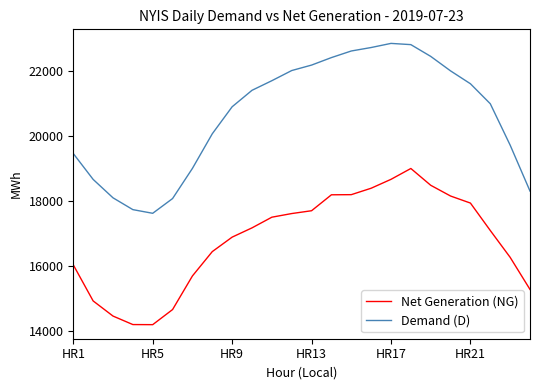

Rank the series by their average value, from lowest to highest.

Net Generation (NG), Demand (D)